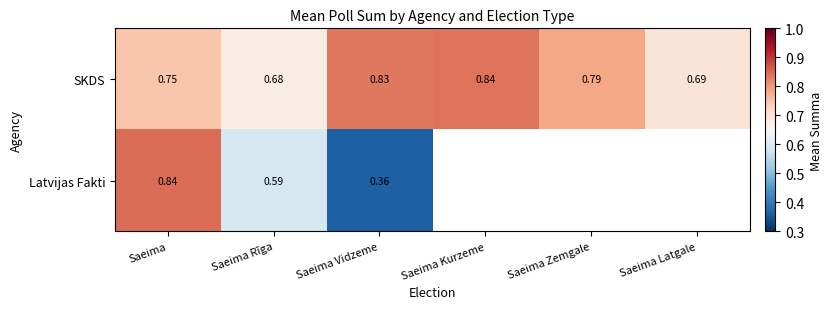

At which label does SKDS reach its minimum?

Saeima Rīga